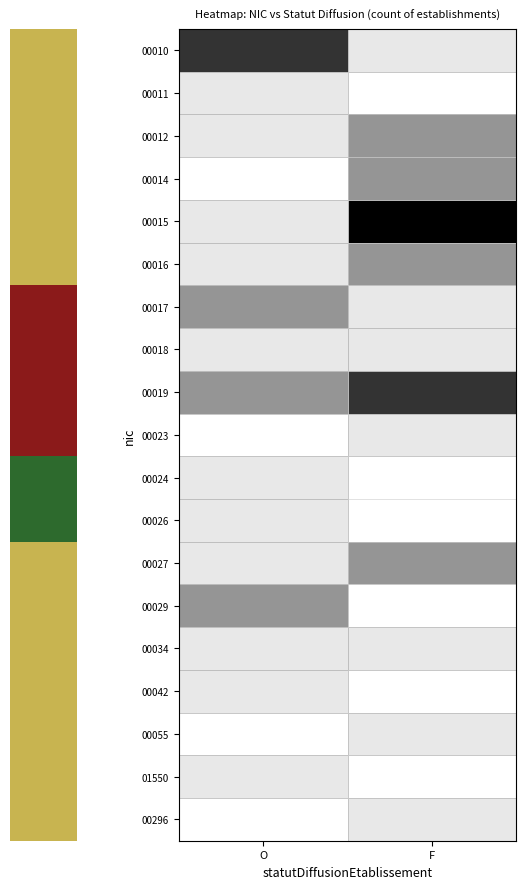

Read the 00010 value at F.

1.0